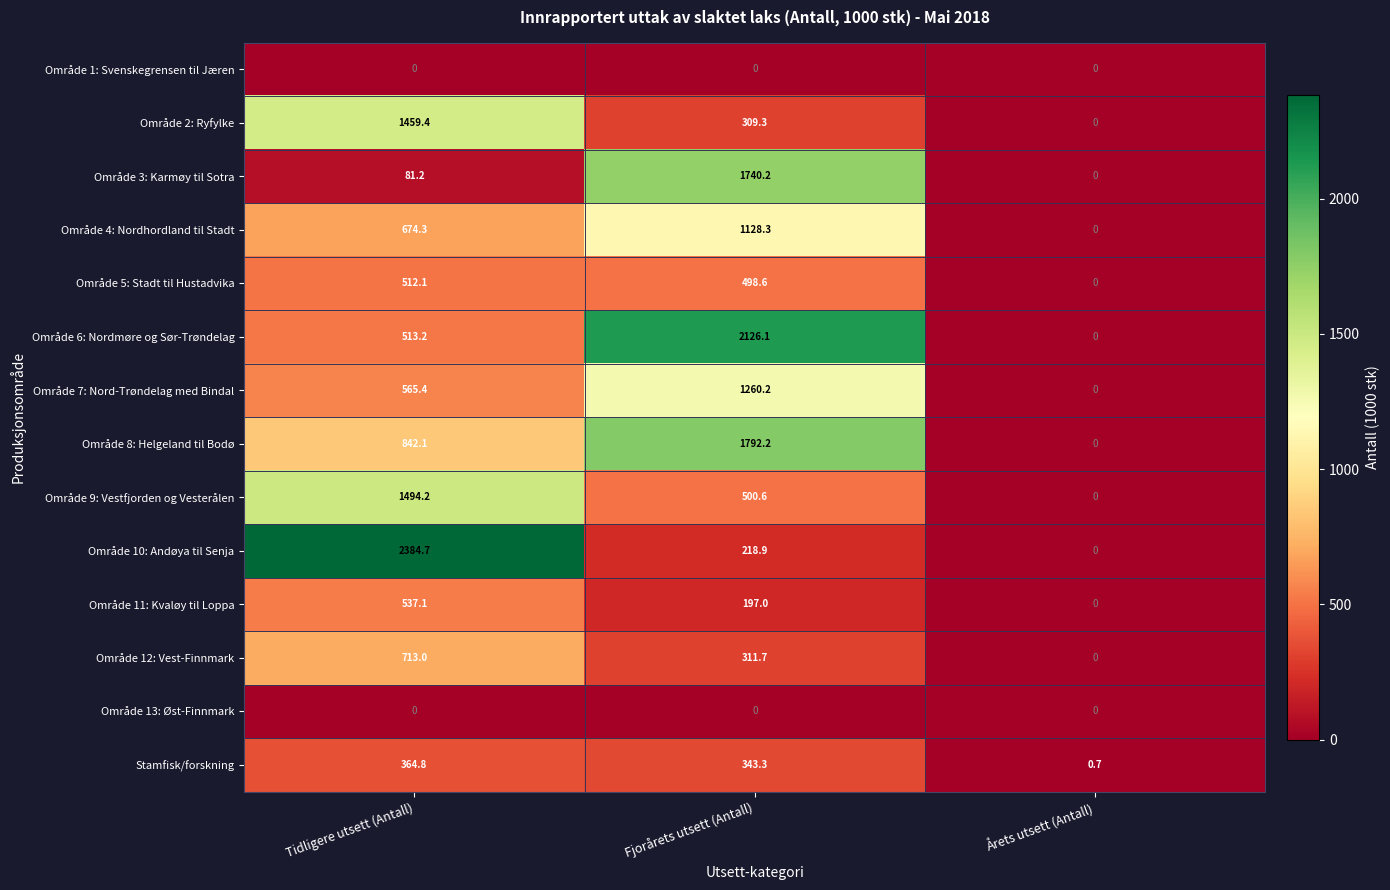

What is the maximum value shown in the chart?

2384.7